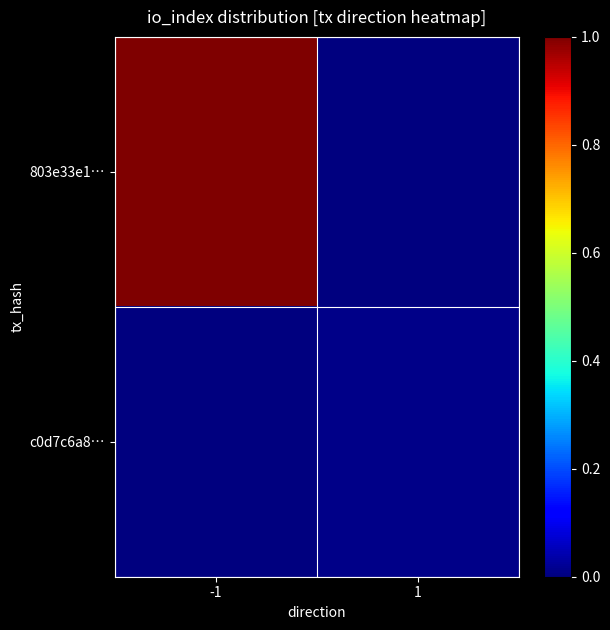

What is the total value across all series at -1?

1.0